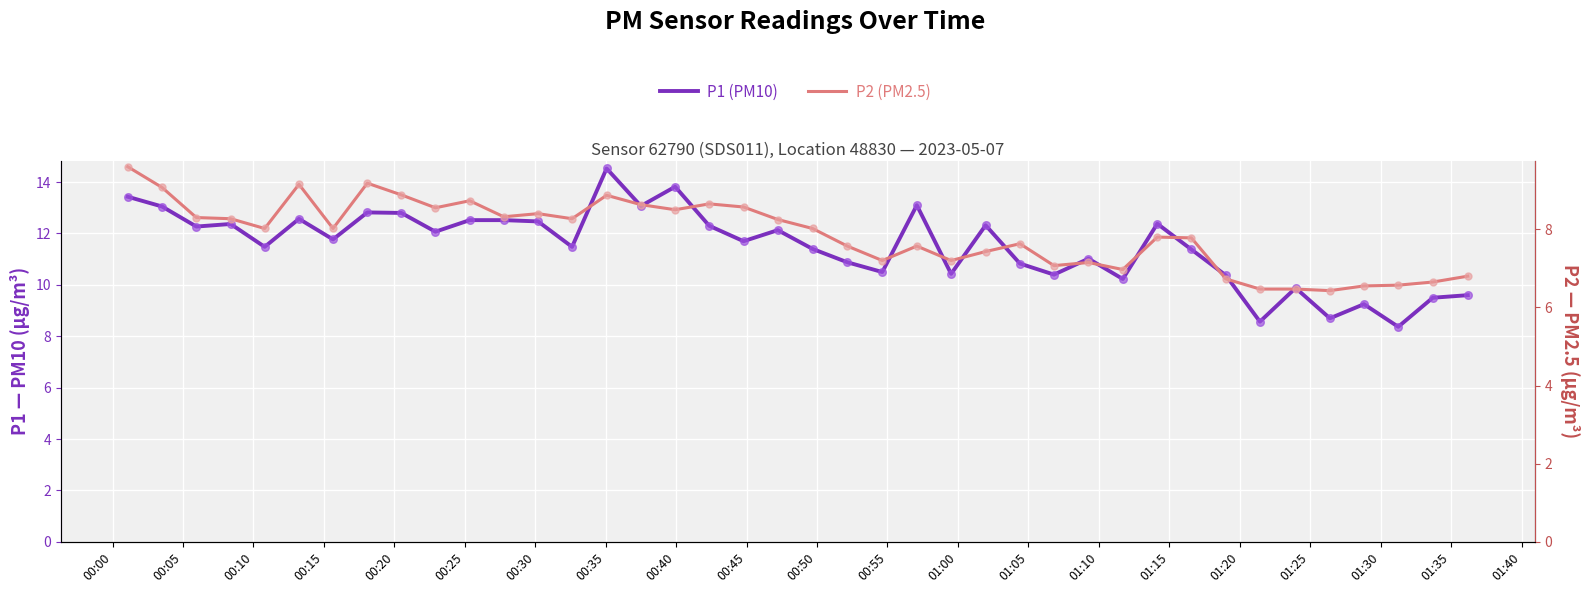

Which series contains the lowest Y value?

P2 (PM2.5)